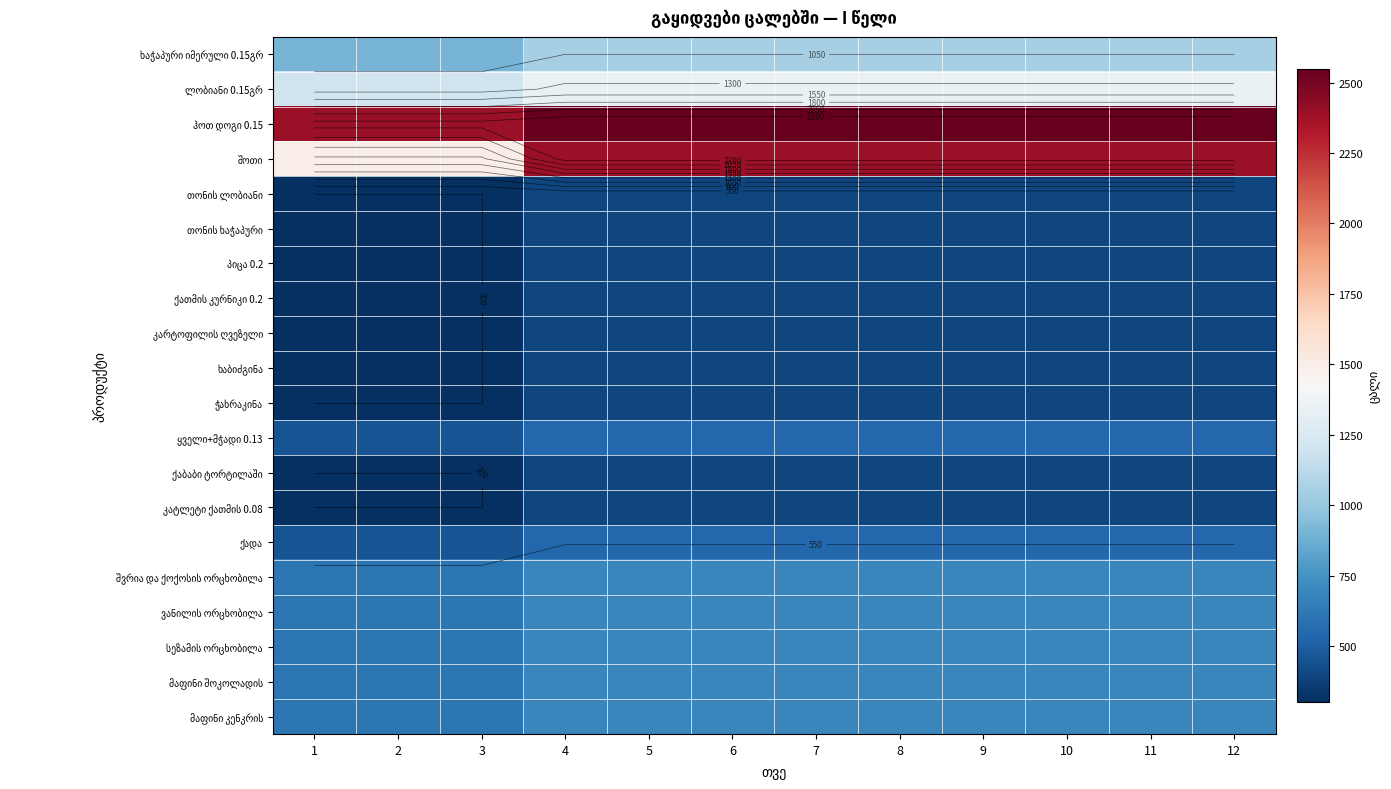

How many data points in ვანილის ორცხობილა are less than 690?

3